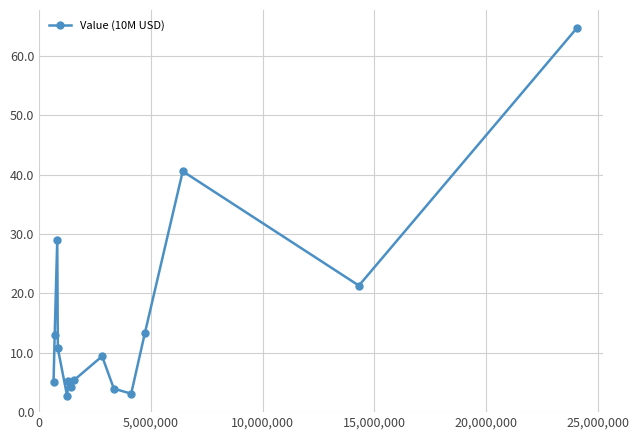

What is the difference between the maximum and minimum values?

62.0